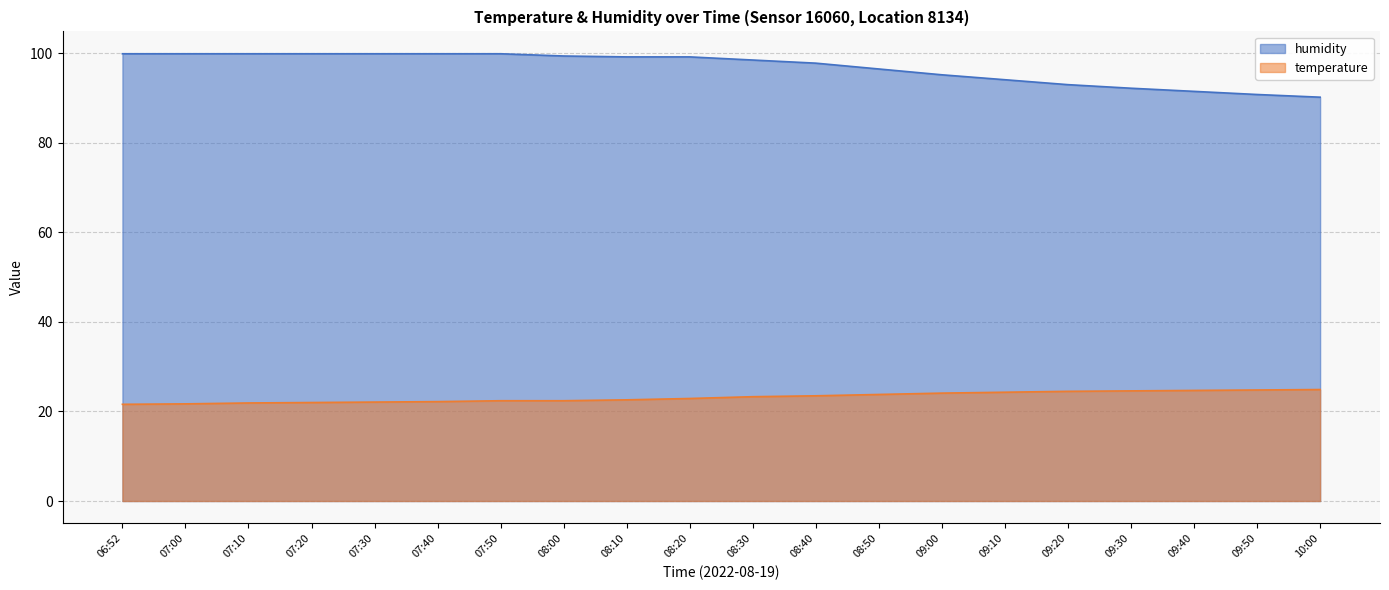

At which label does temperature first exceed 23?

08:30